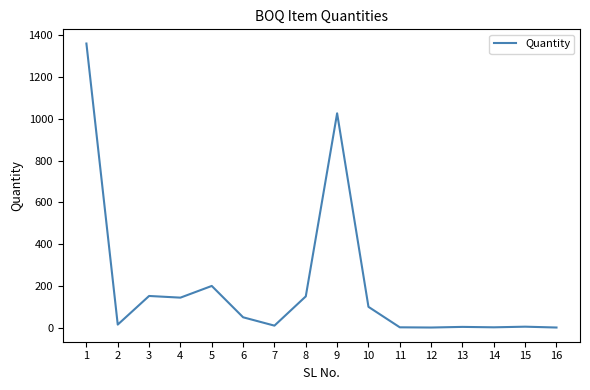

Is it true that the value at 10 is 100?

True